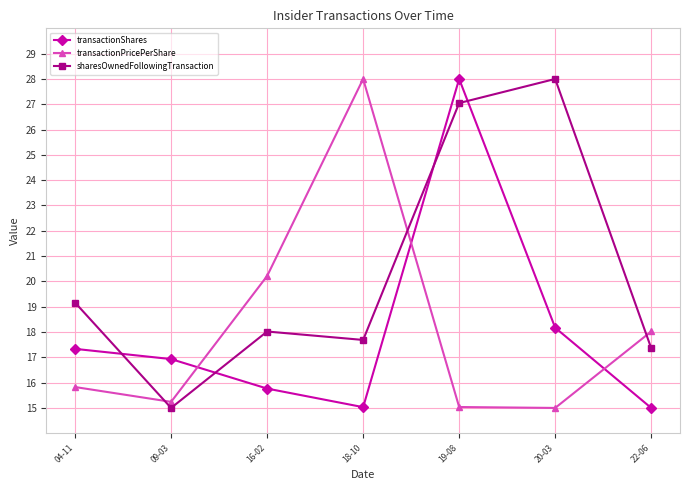

What is the difference between the maximum and minimum values in the transactionShares series?

13.0